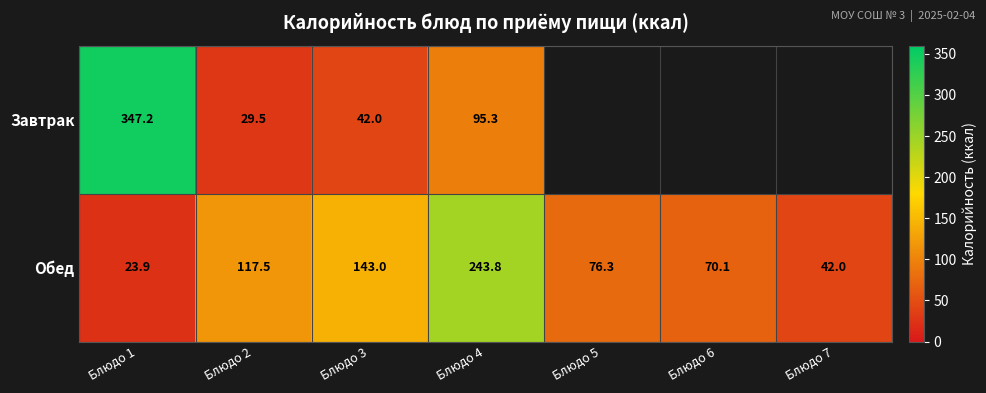

How many values in the Обед series are below 76?

3